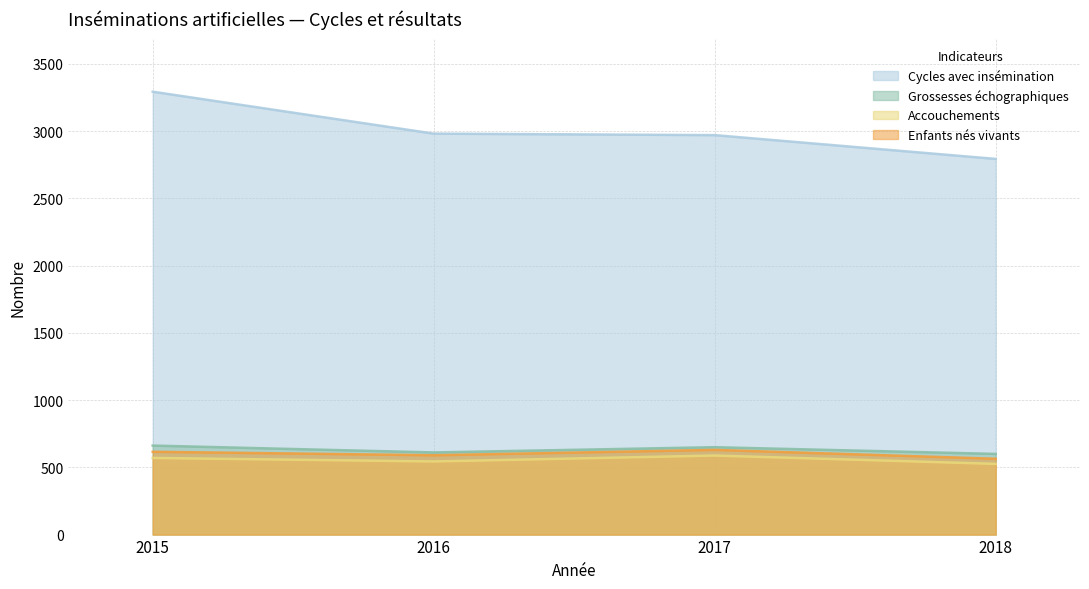

True or false: Cycles avec insémination has a value of 2971 at 2017.

True